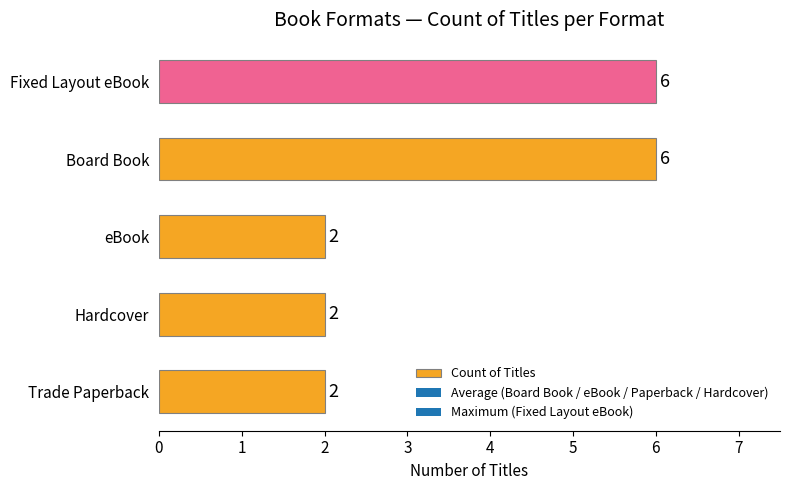

What is the sum of all values?

18